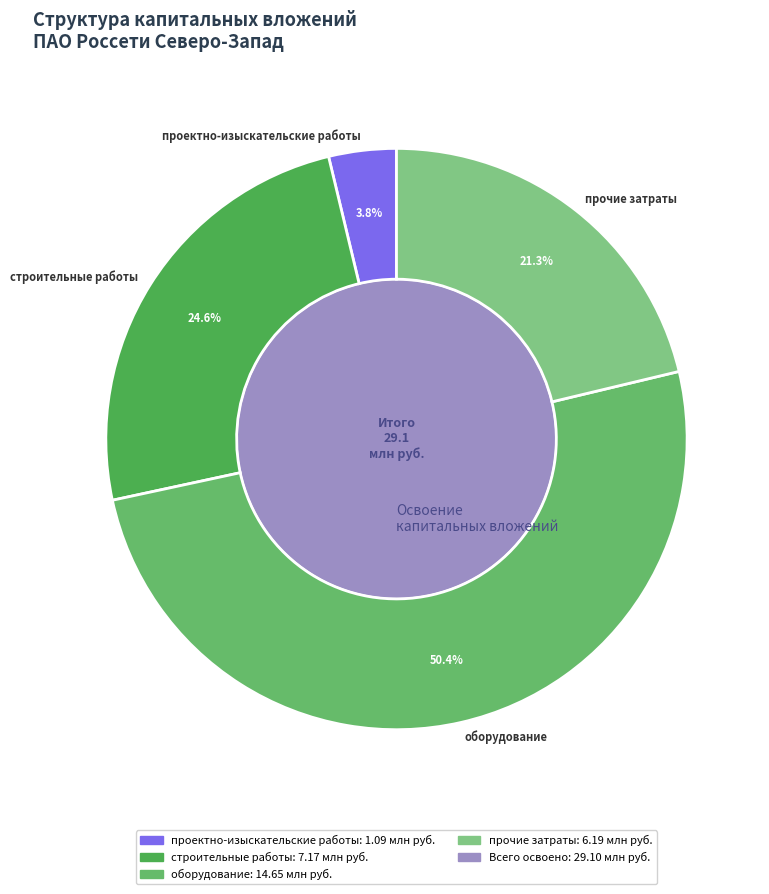

What percentage is NOT represented by прочие затраты?

78.7%